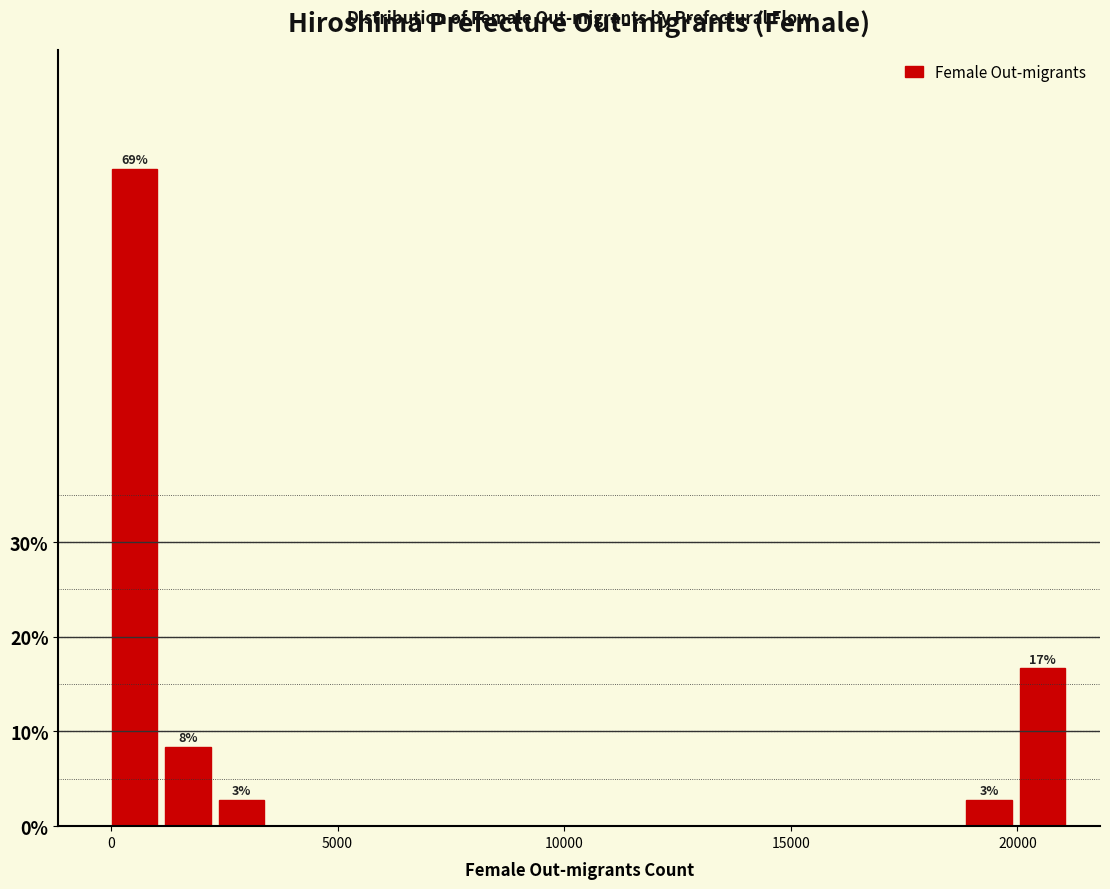

Read against the x-axis, roughly where is the centre of the tallest bar?

500